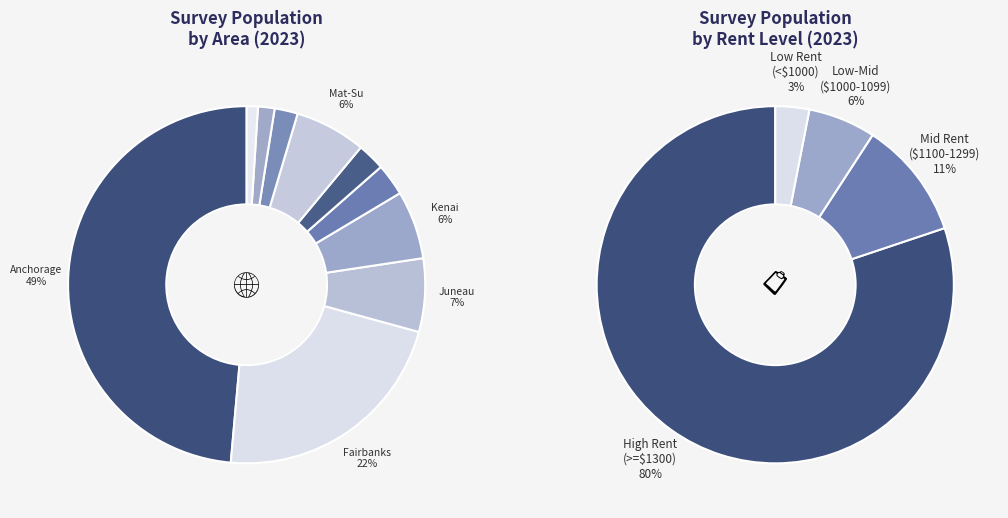

Is it true that Valdez-Cordova Census Area is 2% of the pie?

True